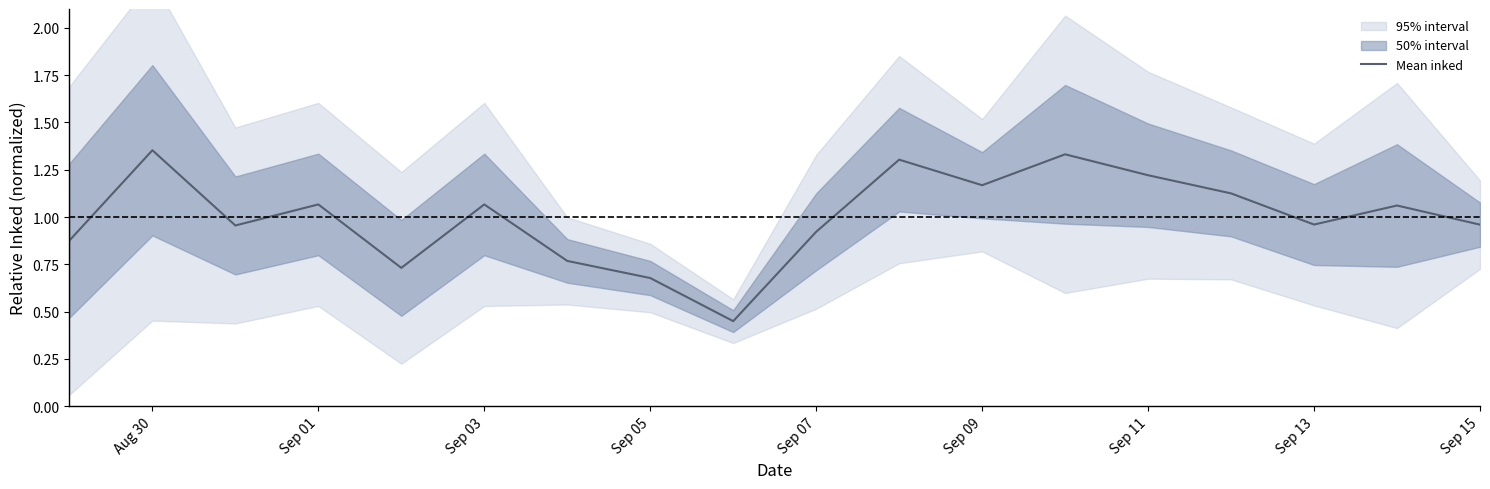

Count the number of values greater than 1.

9